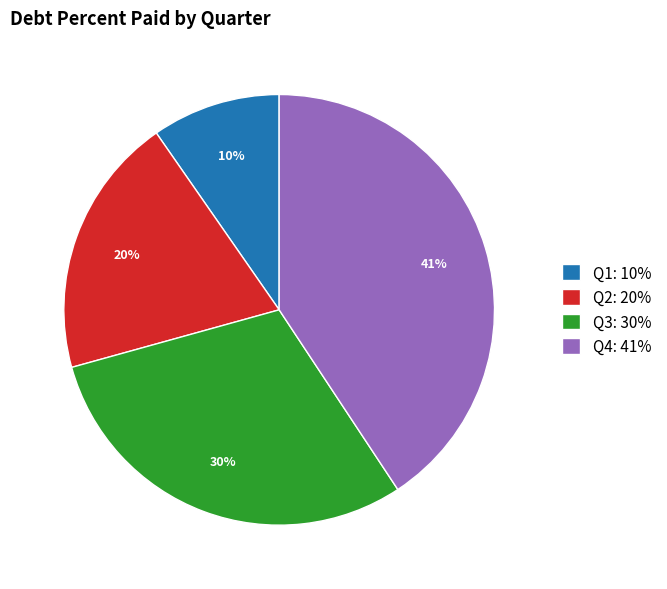

What percentage is the Q4: 41% slice, to the nearest percent?

41%